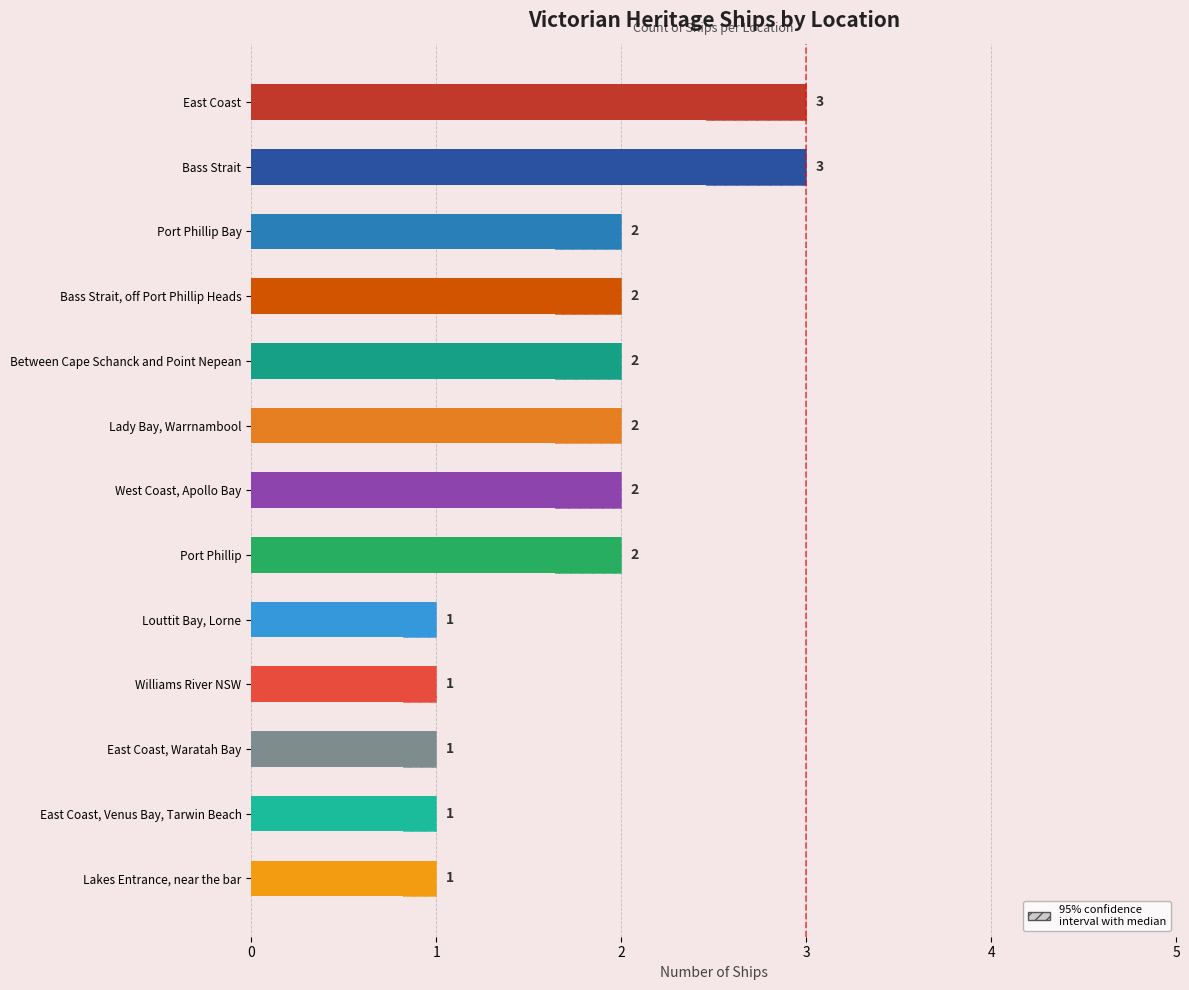

Does the chart contain stacked bars?

No